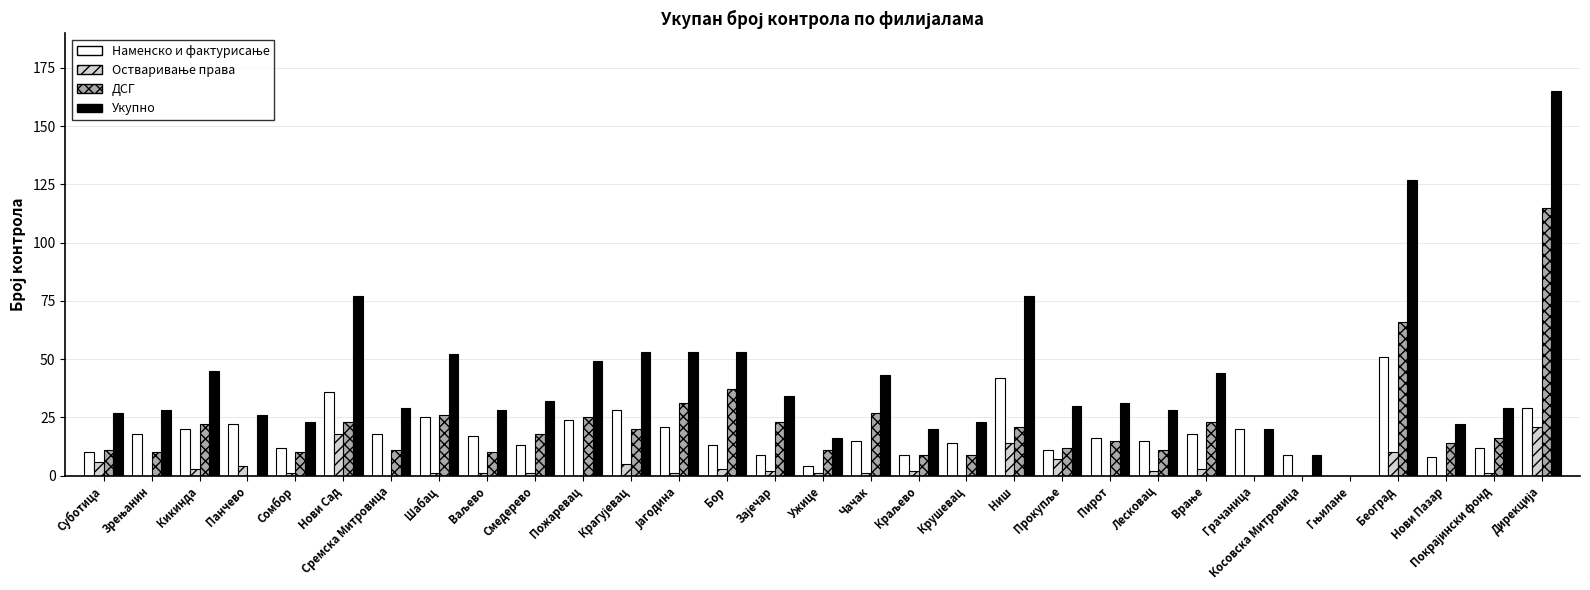

Which series has the largest total across all categories?

Укупно